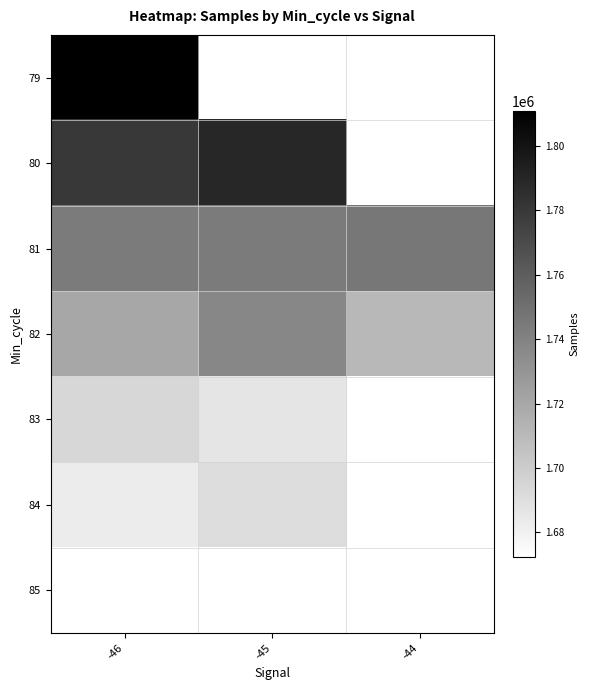

Is the value of 80 at -44 greater than the value of 84 at -44?

No